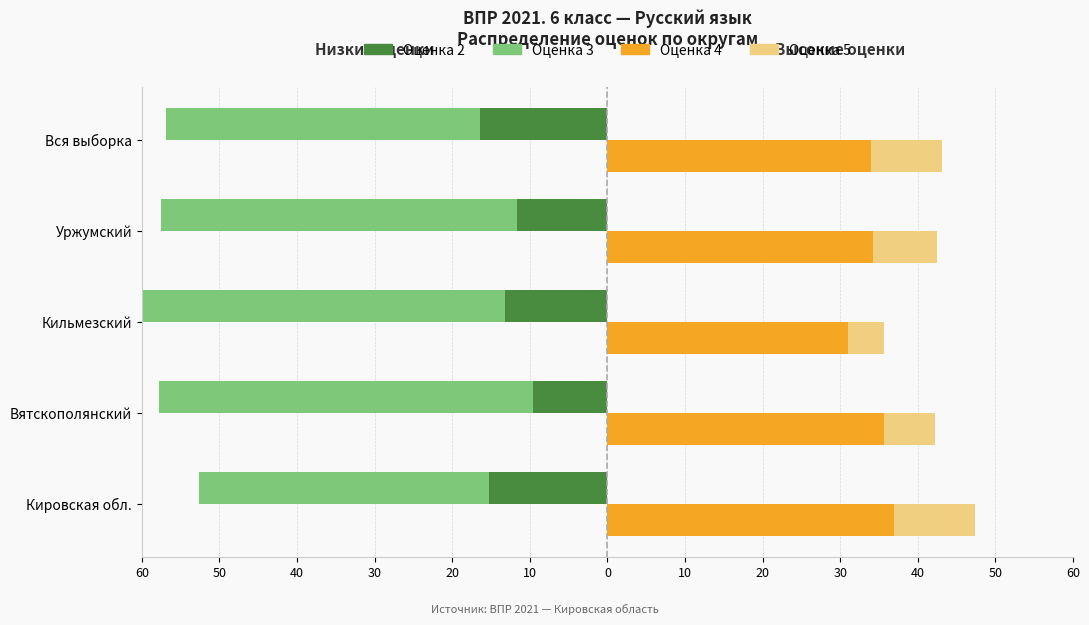

Read the Оценка 2 value at Вся выборка.

-16.5